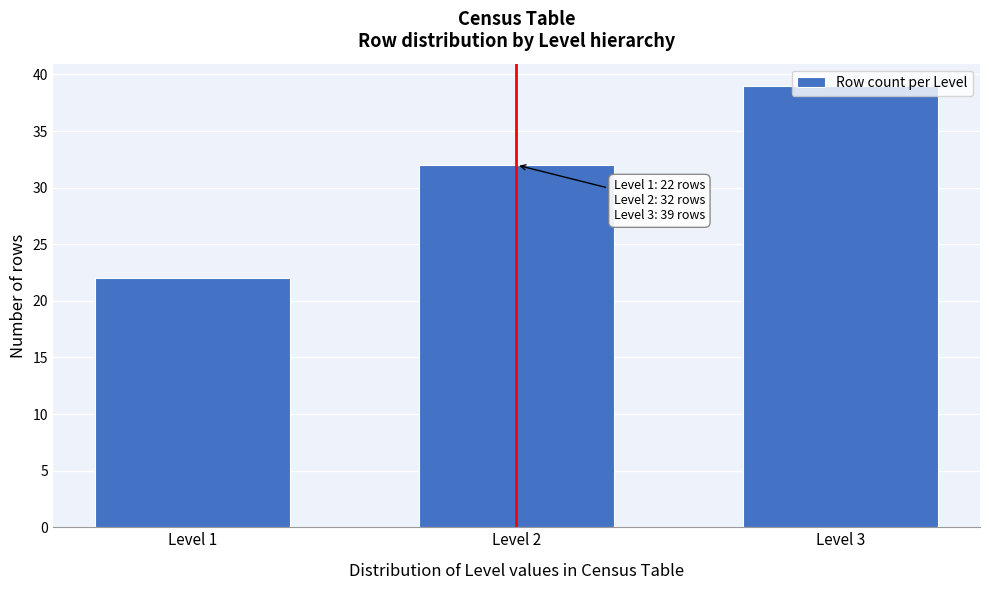

What is the value of the 2nd bar from the left?

32